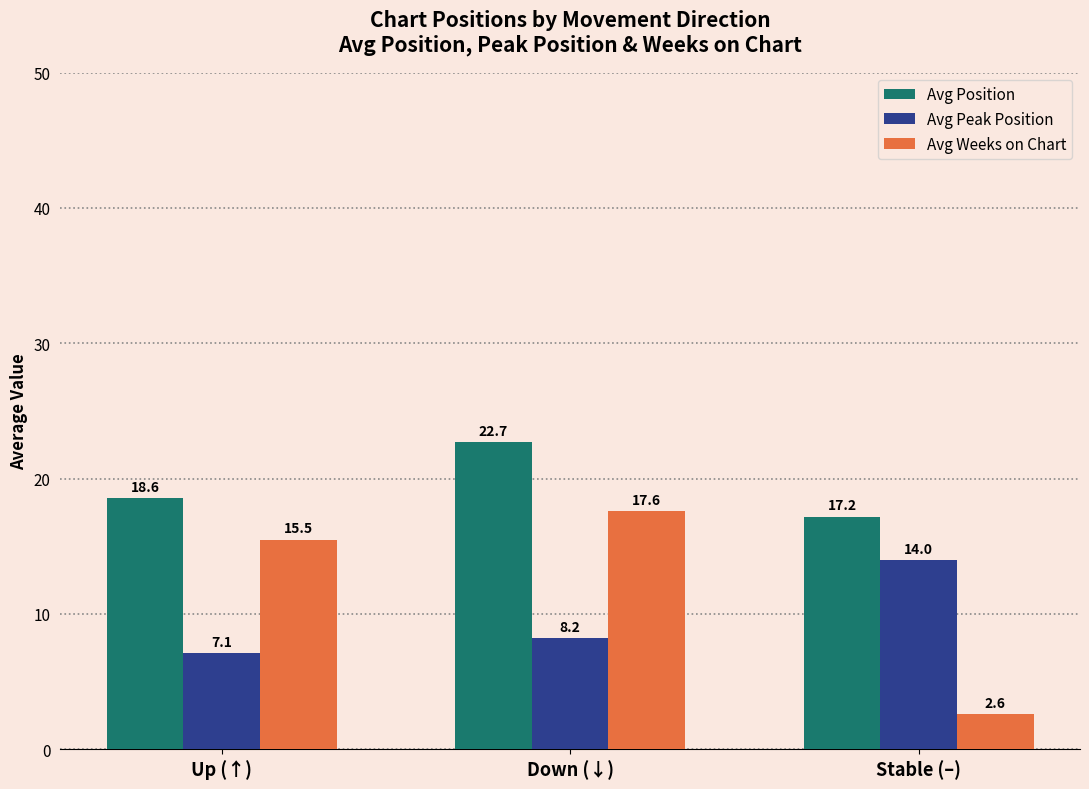

Are the bars grouped side by side (vs. stacked)?

Yes